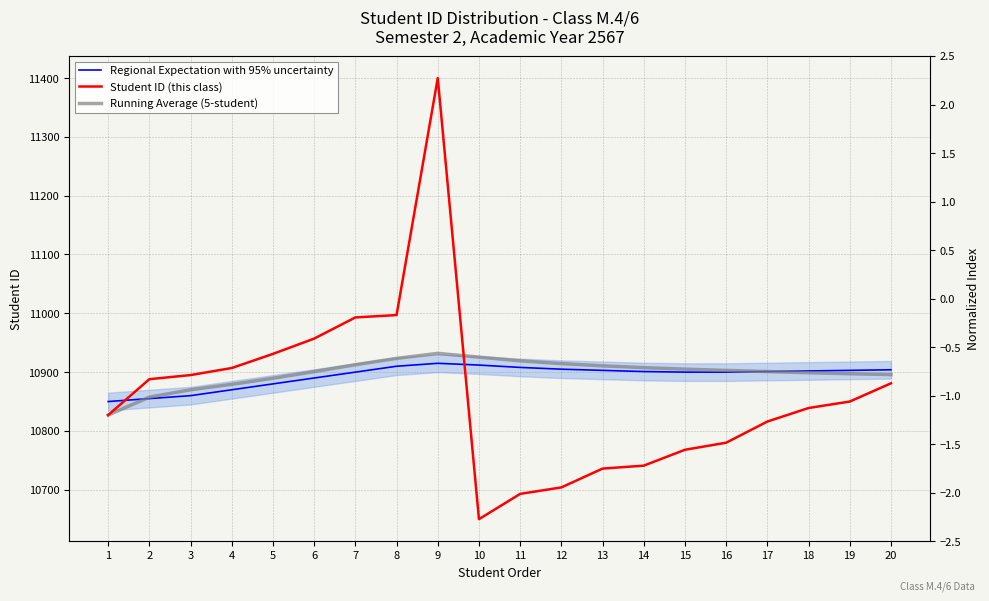

Which series has the largest range (max minus min)?

Student ID (this class)